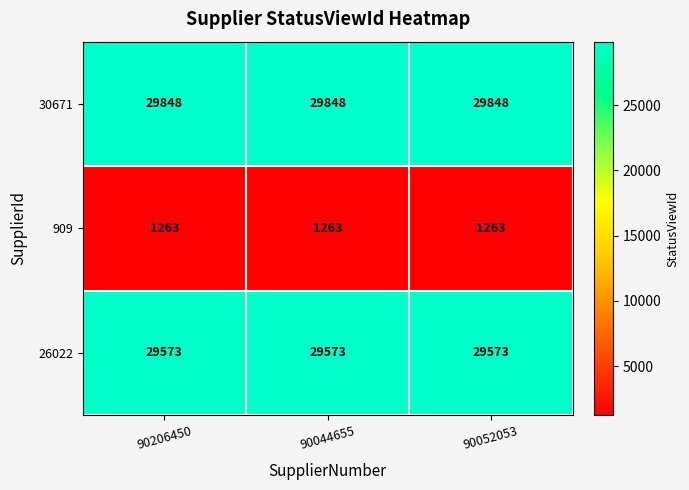

What is the minimum value for 26022?

29573